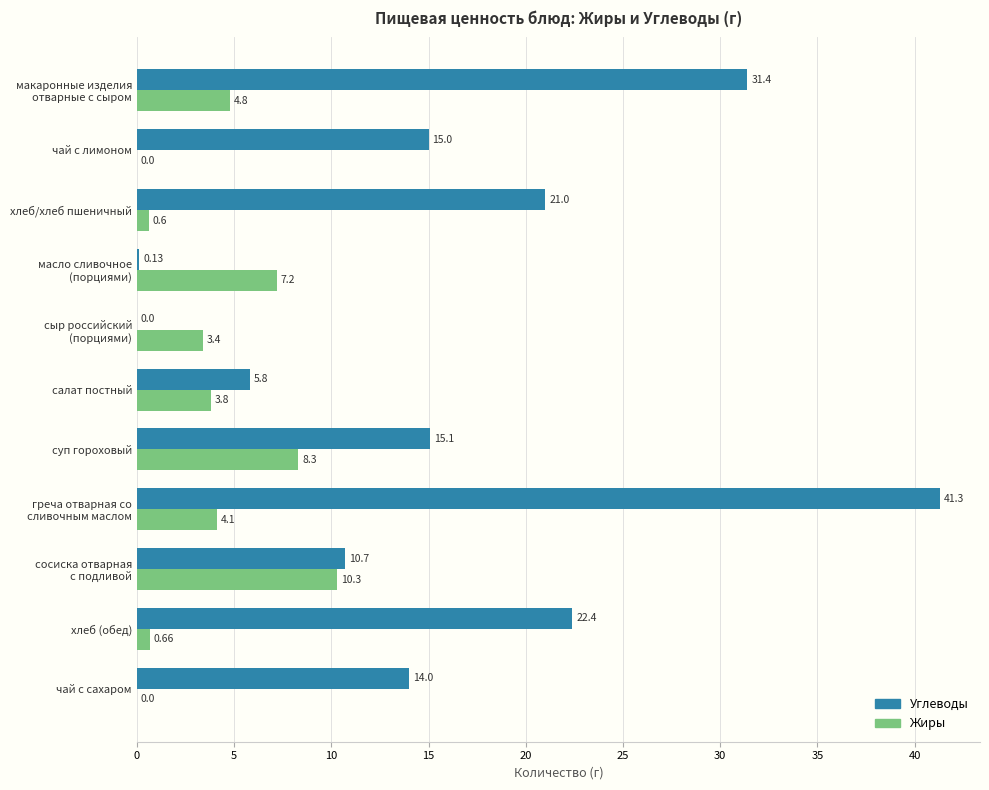

Which series changed the most between салат постный and чай с сахаром?

Углеводы